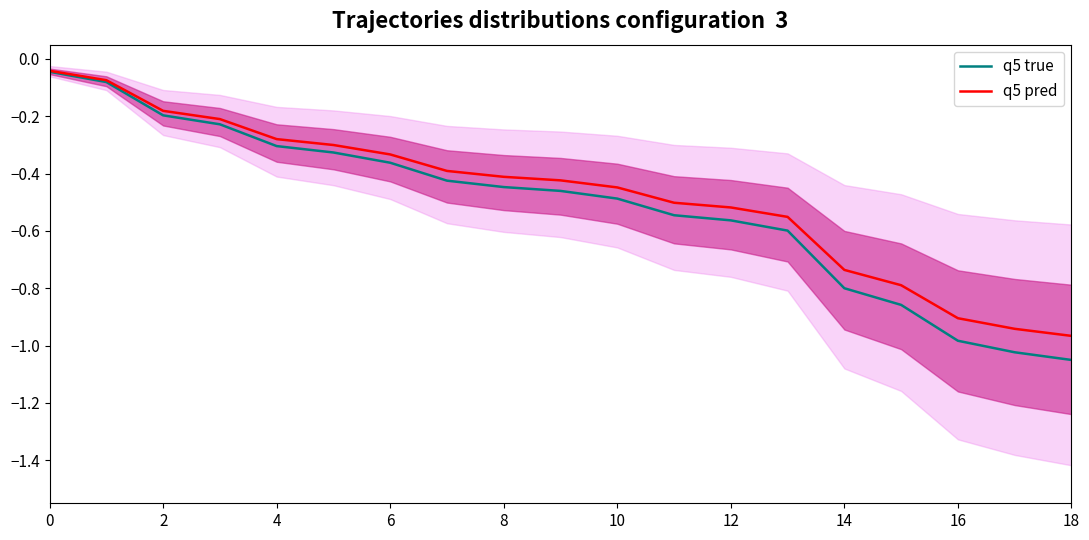

True or false: q5 pred has more than 2 interior local peaks.

False